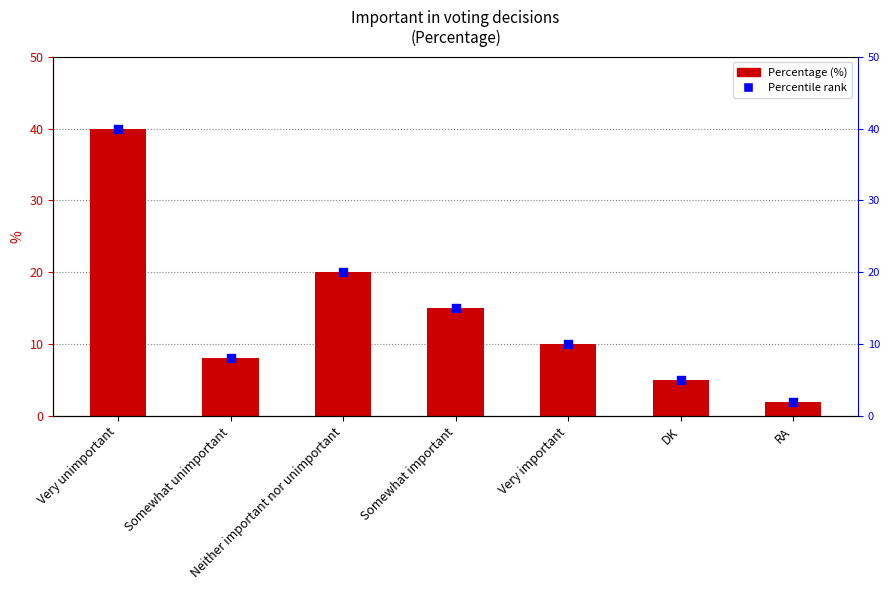

What are all the series names shown in the legend?

Percentage, Percentile rank